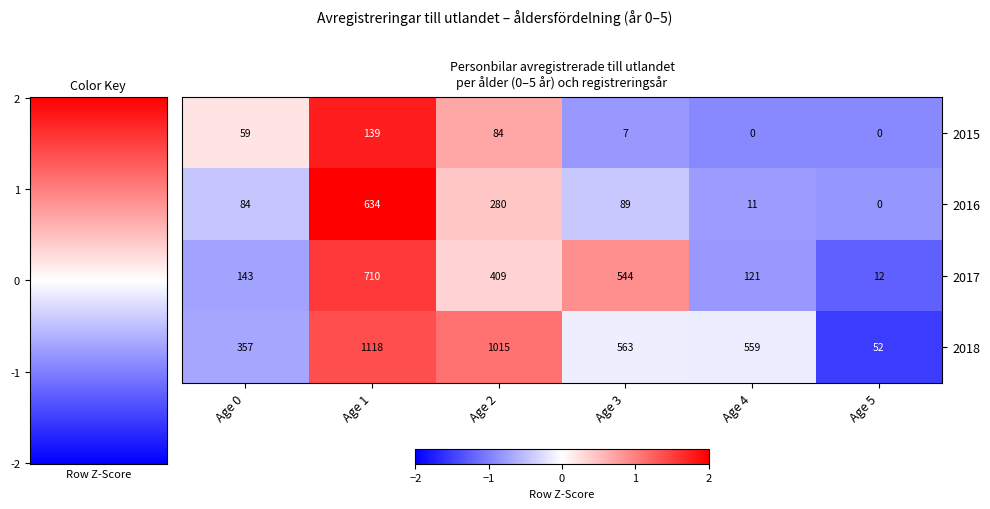

At which label does 2016 reach its minimum?

Age 5